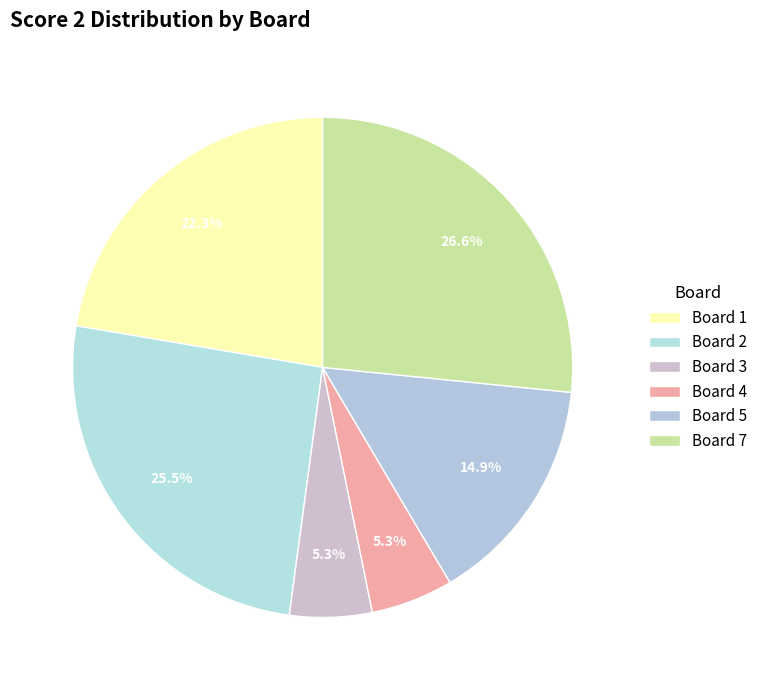

To the nearest percent, what percentage of the pie is Board 2?

26%